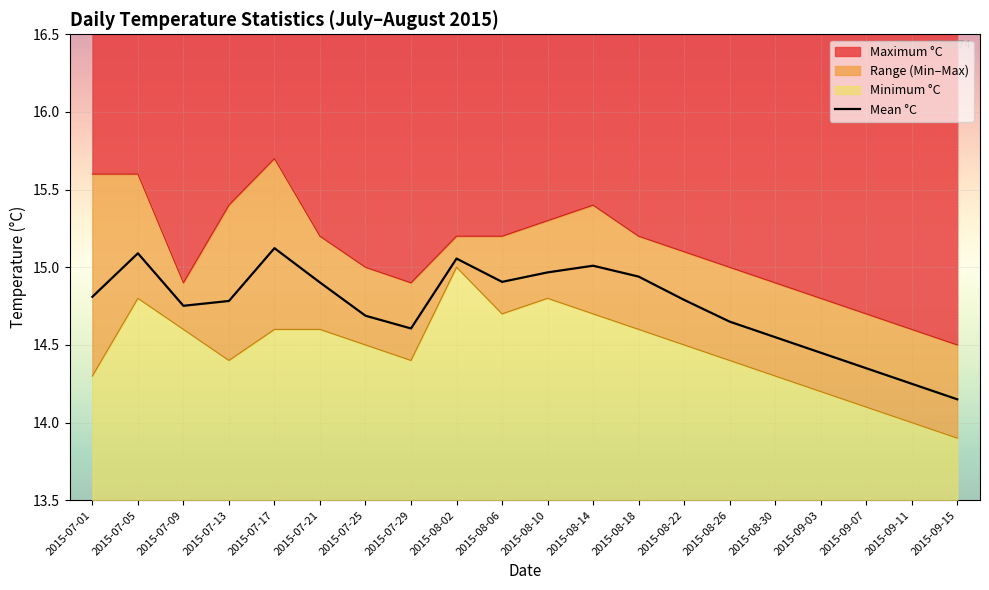

What is the approximate value at 2015-08-02?

15.1